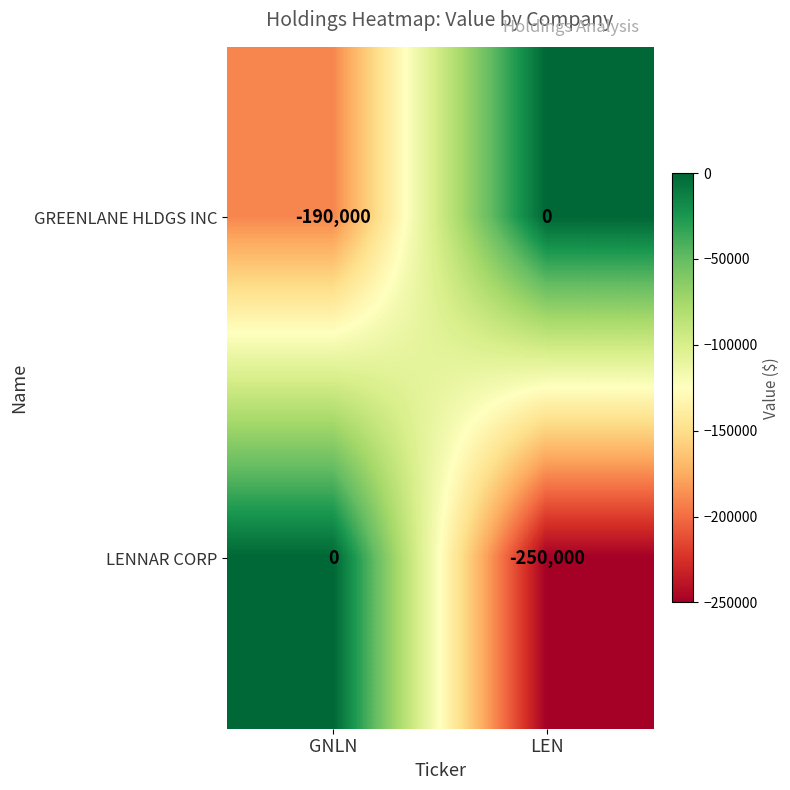

Reading right to left, what are all the values shown in this chart?

GREENLANE HLDGS INC: 0	-190000
LENNAR CORP: -250000	0